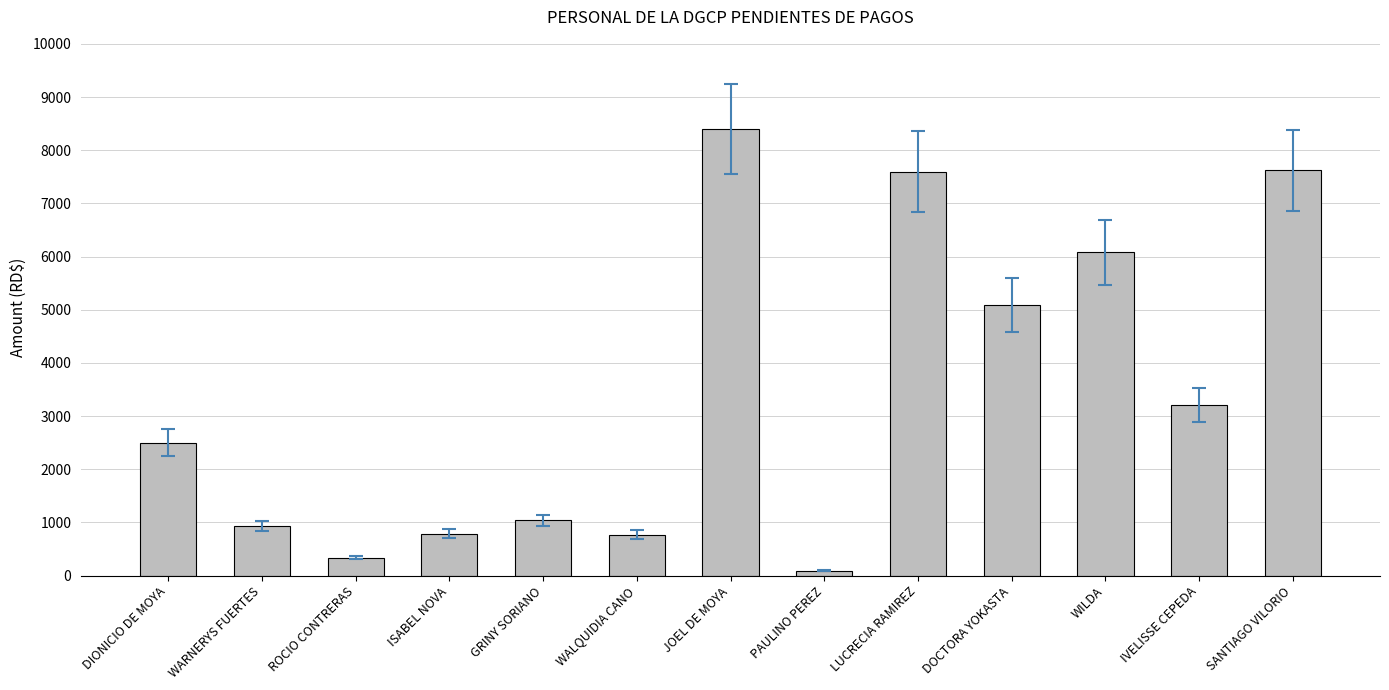

Approximately how many times larger is the value at IVELISSE CEPEDA compared to ROCIO CONTRERAS?

9.5